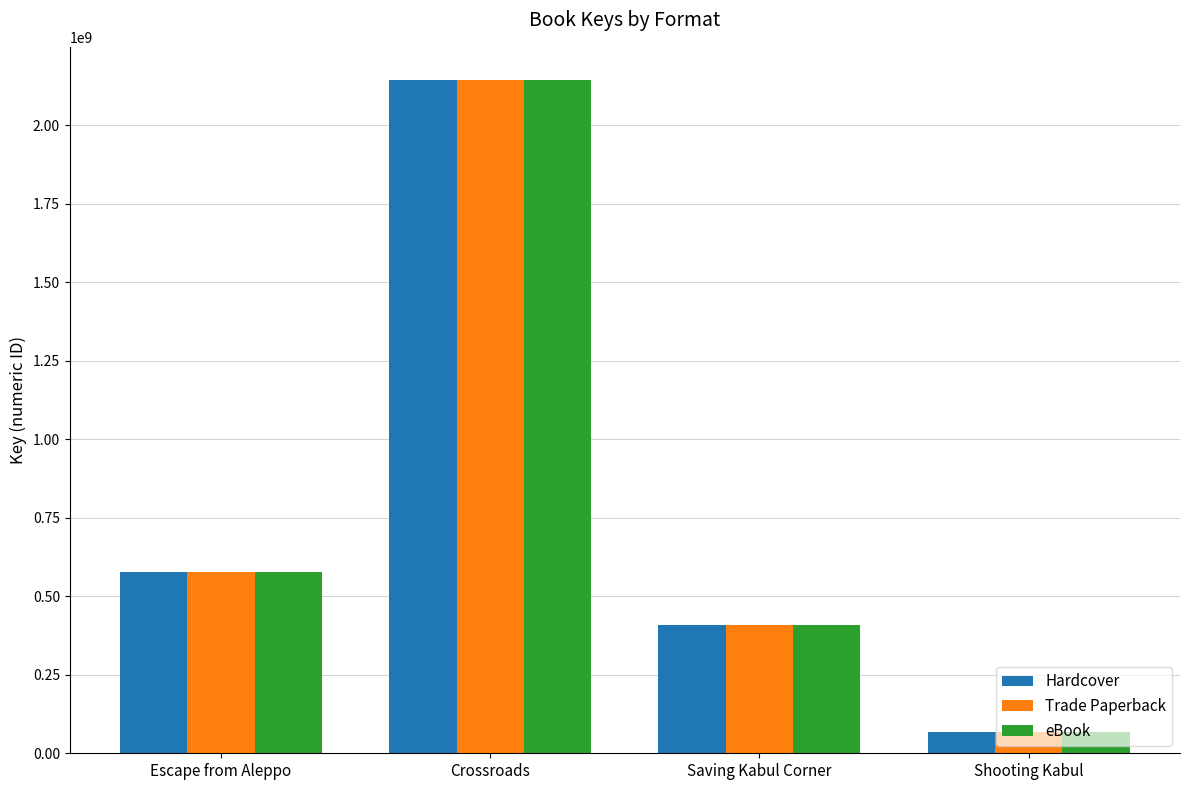

Is the value of Hardcover at Shooting Kabul greater than the value of Trade Paperback at Crossroads?

No